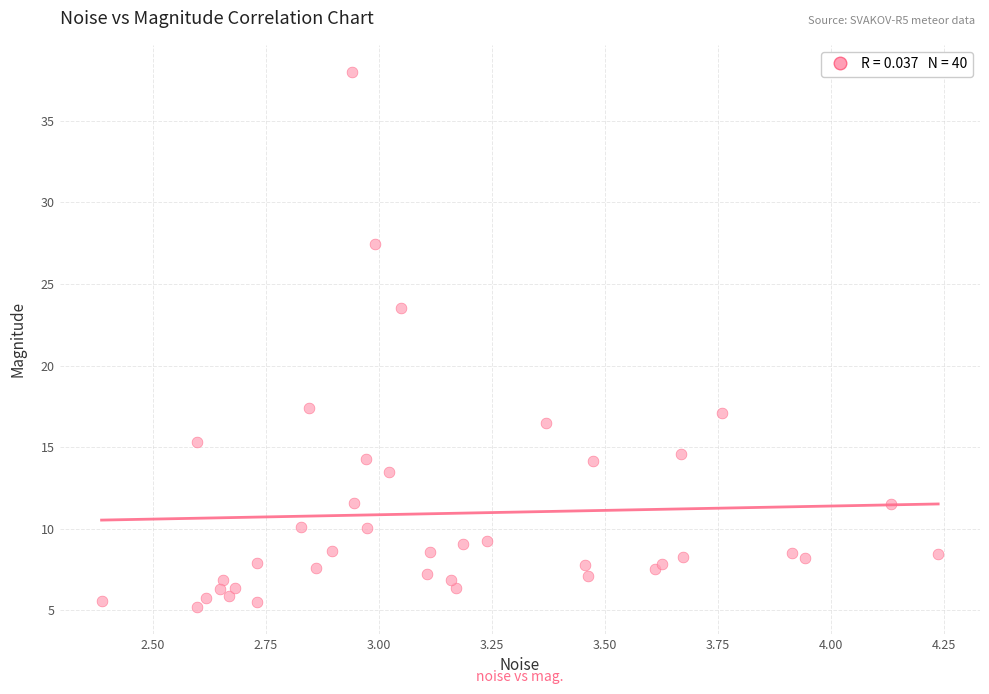

What Y value in the scatter plot is closest to 21?

23.5